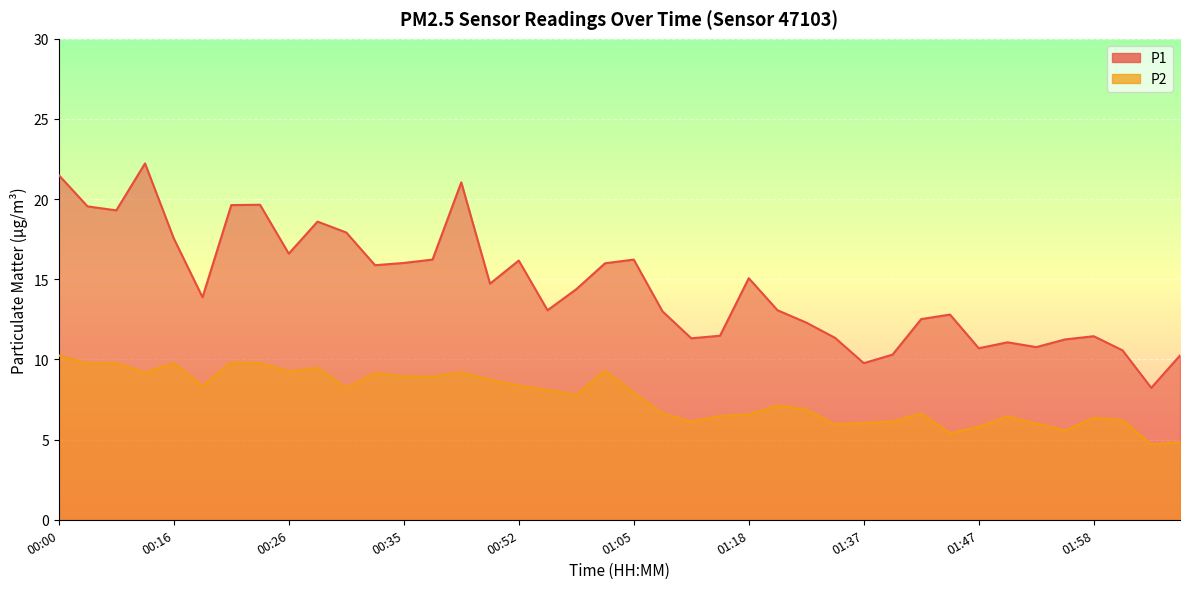

How many interior local valleys does the P2 series have?

12